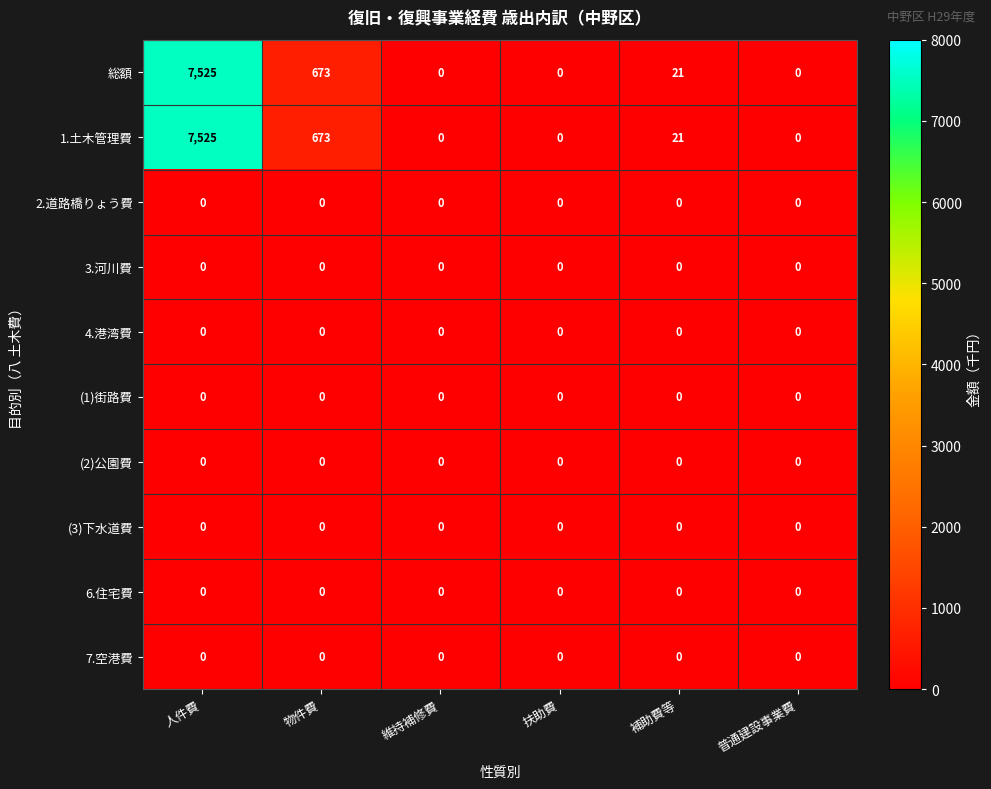

At which category is the sum across all series the highest?

人件費